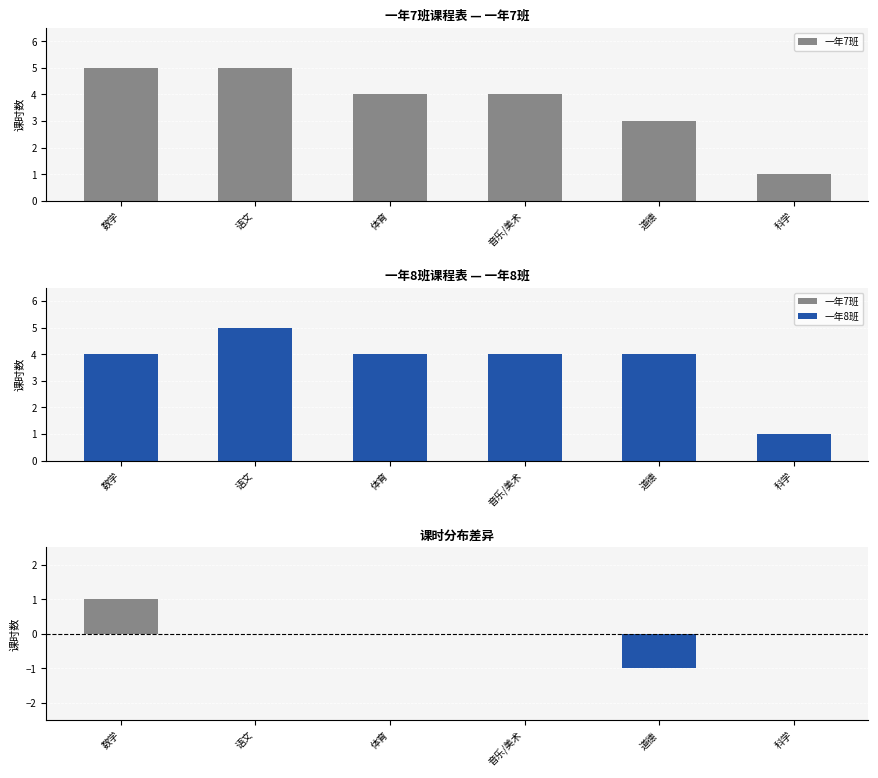

Count the 一年7班 values in the range 3 to 5.

5